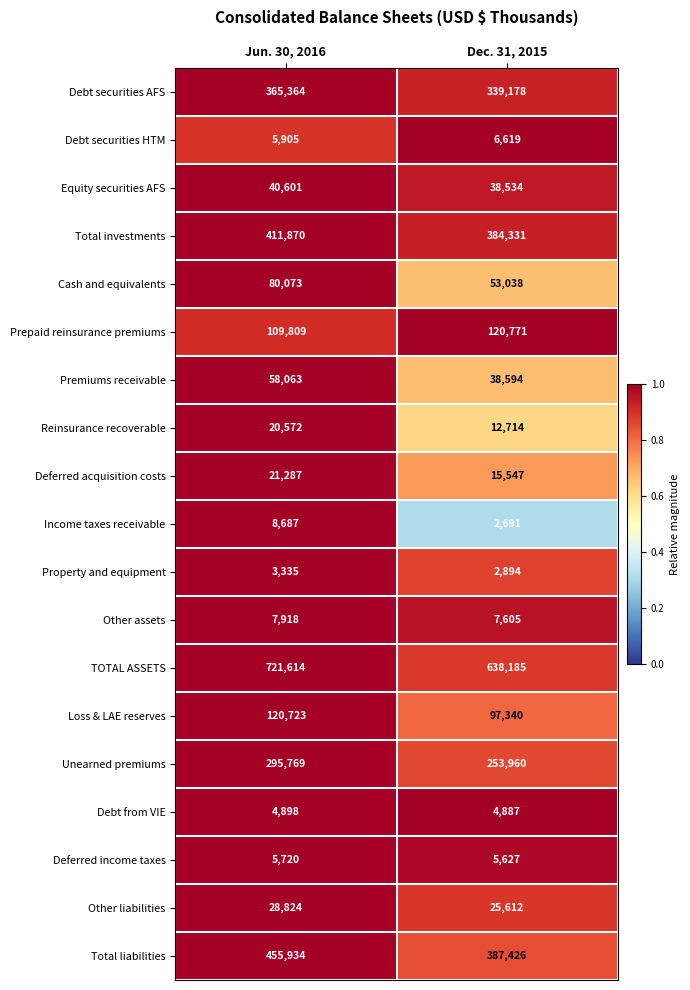

The value of Unearned premiums at Dec. 31, 2015 is 449994. True or false?

False